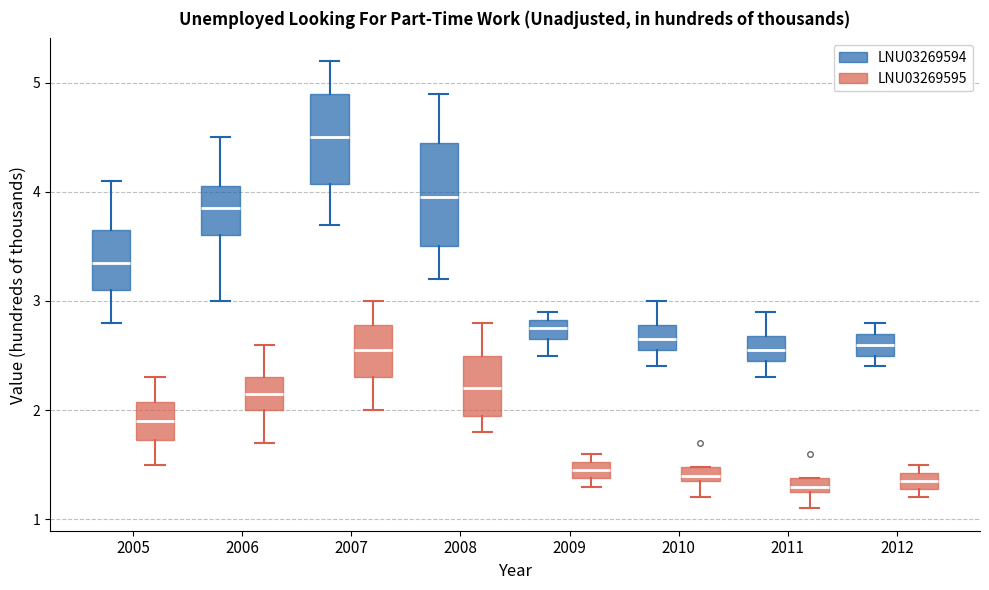

Which box has the highest median line?

2007 (LNU03269594)